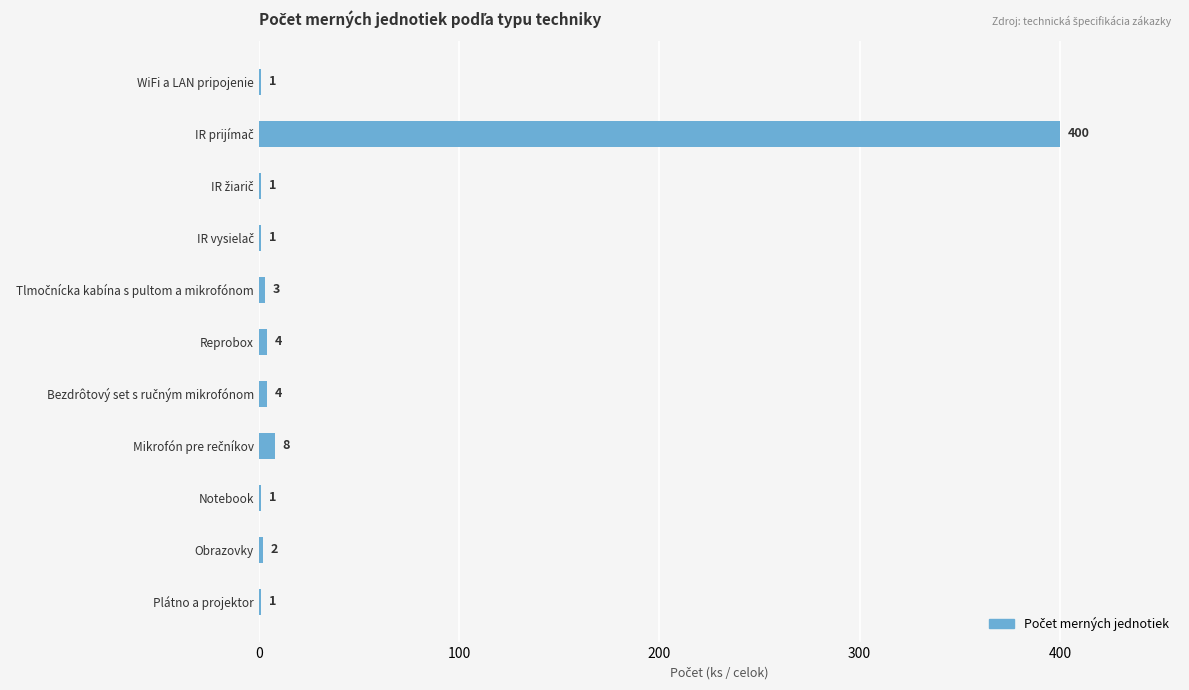

What is the greatest value displayed?

400